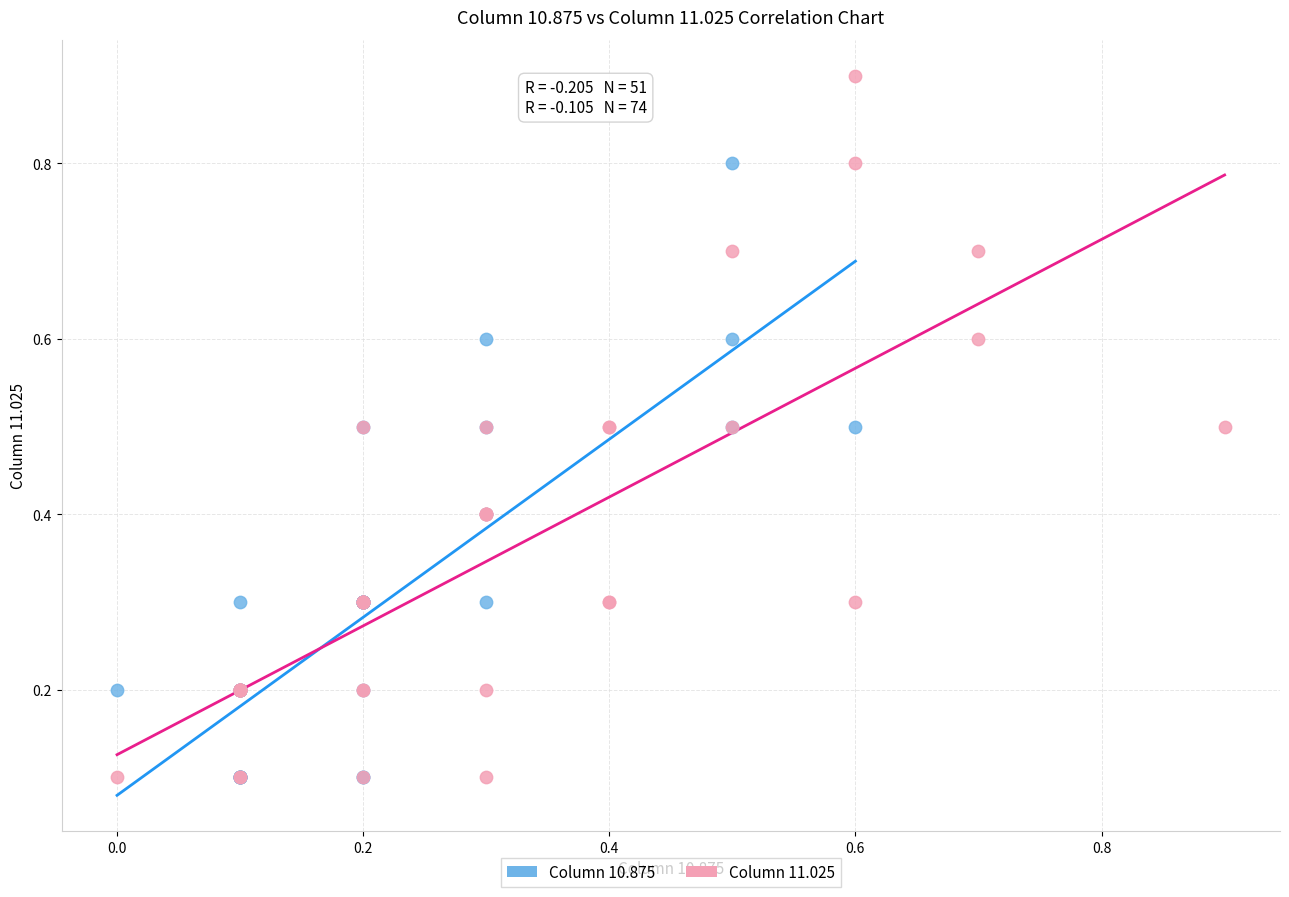

What are all the series names shown in the legend?

Column 10.875, Column 11.025